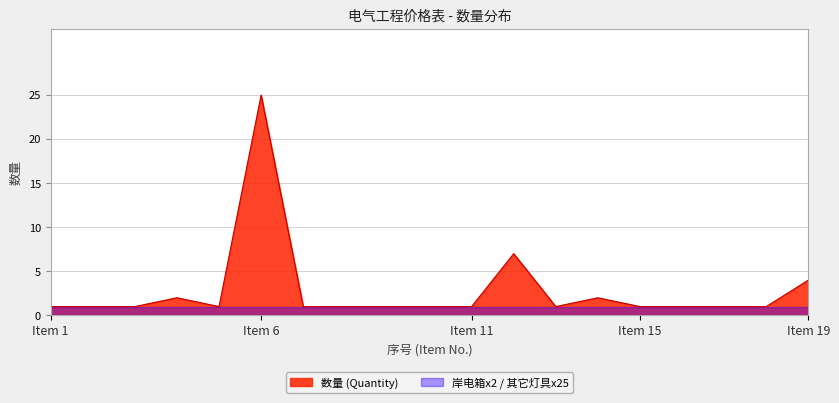

What is the ratio of the value at 7 to the value at 16?

1.0